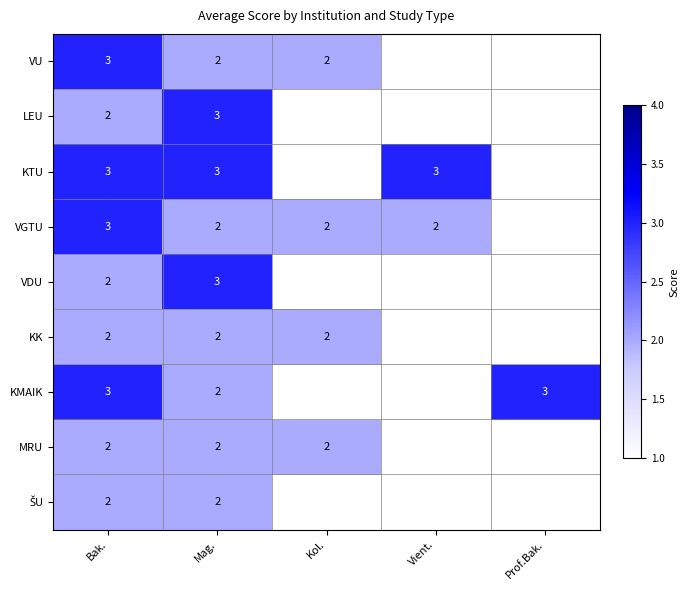

Is it true that VGTU equals 2 at Vient.?

True